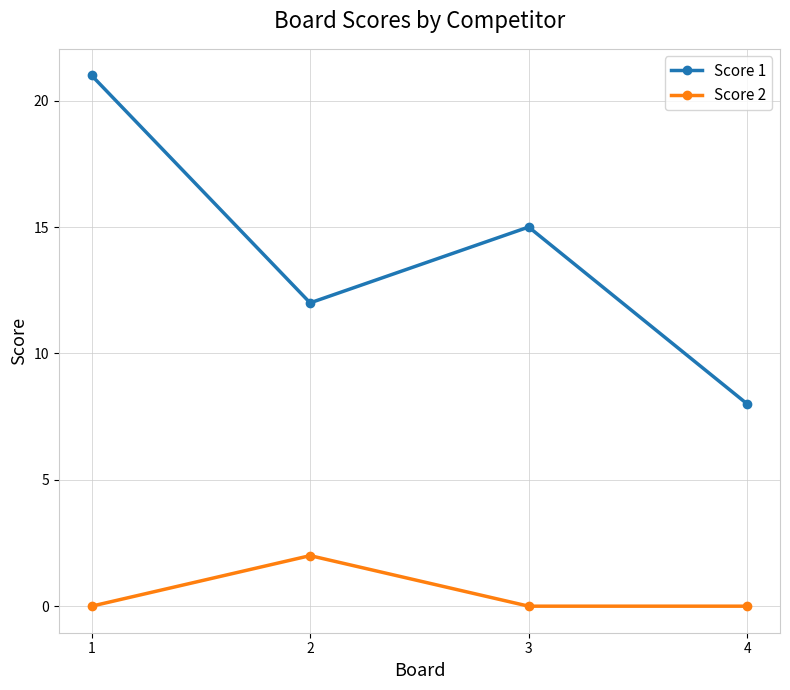

Which category has the lowest value in the Score 1 series?

4